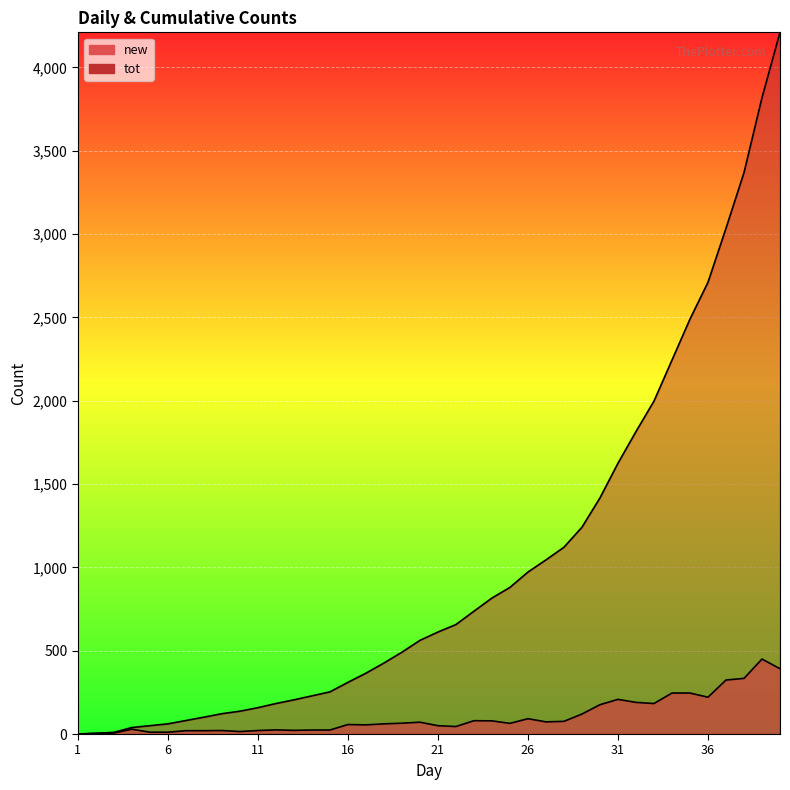

The value of tot at 38 is 3369. True or false?

True